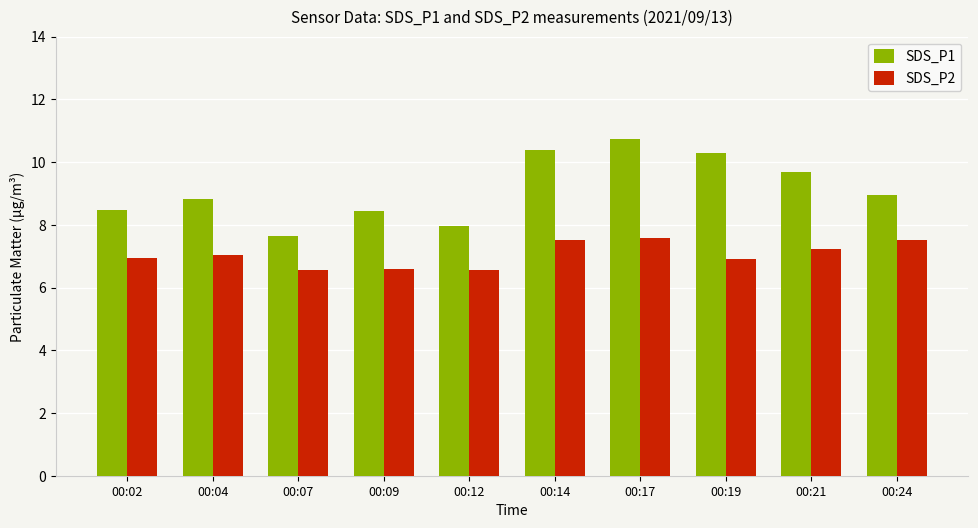

The value of SDS_P1 at 00:14 is 3.6. True or false?

False